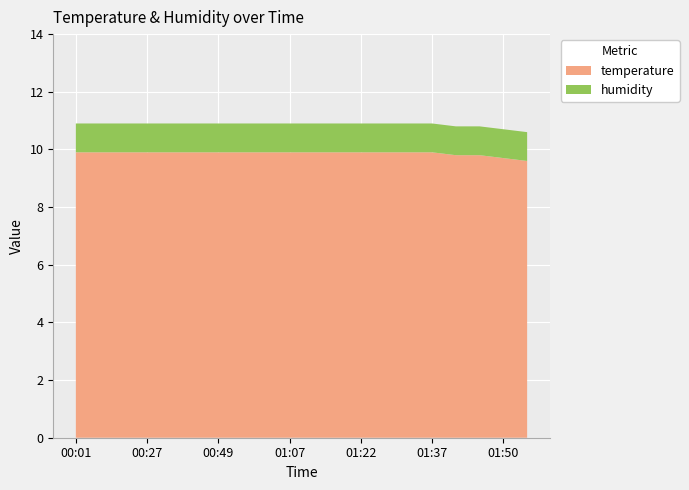

Reading right to left, list all the values displayed in this chart.

temperature: 01:55=9.6	01:50=9.7	01:45=9.8	01:40=9.8	01:37=9.9	01:32=9.9	01:27=9.9	01:22=9.9	01:17=9.9	01:12=9.9	01:07=9.9	01:02=9.9	00:57=9.9	00:49=9.9	00:42=9.9	00:35=9.9	00:27=9.9	00:20=9.9	00:10=9.9	00:01=9.9
humidity: 01:55=1.0	01:50=1.0	01:45=1.0	01:40=1.0	01:37=1.0	01:32=1.0	01:27=1.0	01:22=1.0	01:17=1.0	01:12=1.0	01:07=1.0	01:02=1.0	00:57=1.0	00:49=1.0	00:42=1.0	00:35=1.0	00:27=1.0	00:20=1.0	00:10=1.0	00:01=1.0